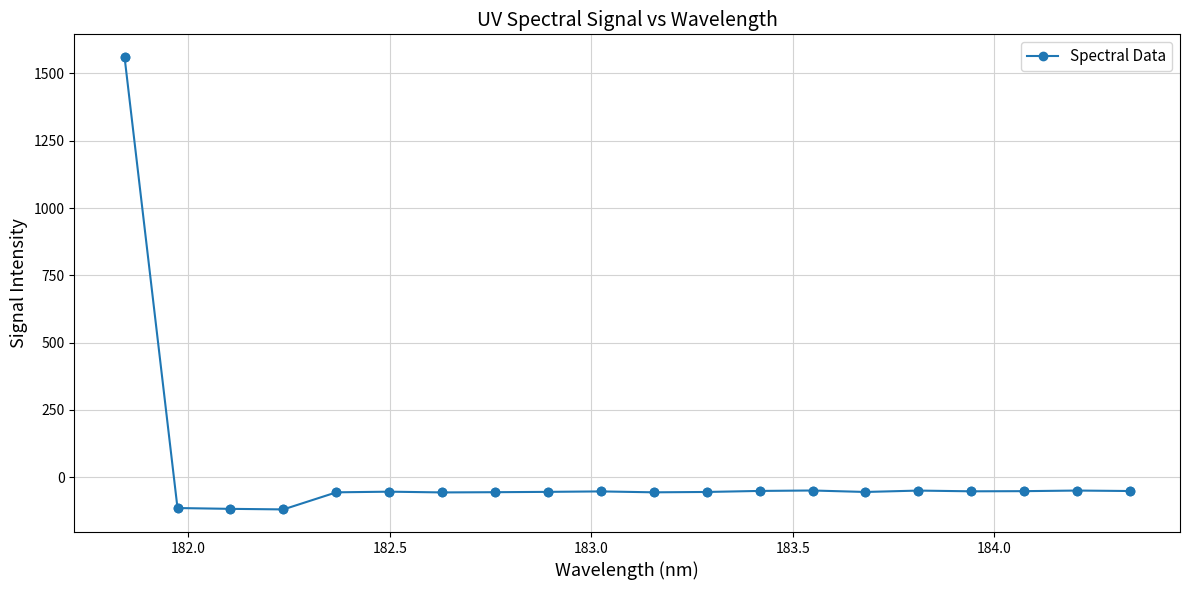

What is the greatest value displayed?

1561.1